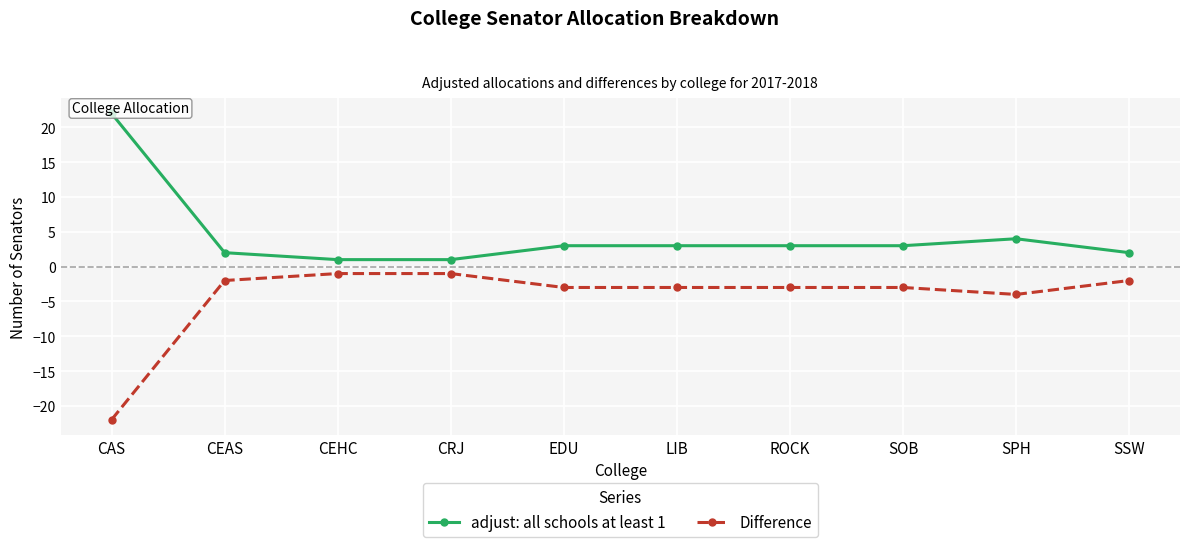

True or false: Difference and adjust: all schools at least 1 cross at least once.

False